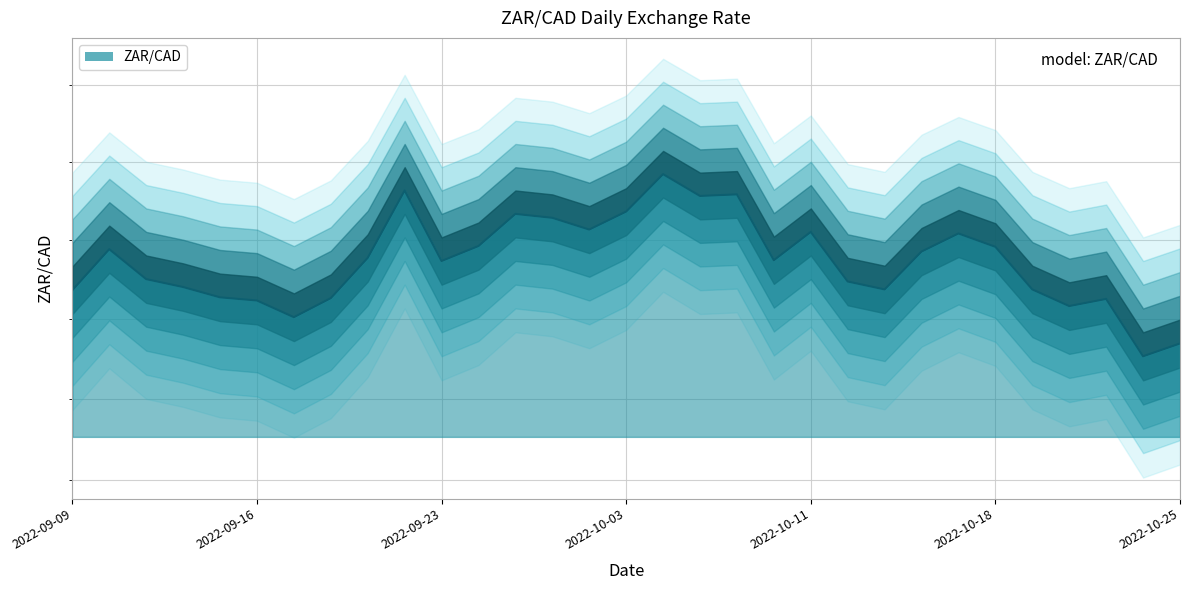

How many lines are shown in the chart?

1